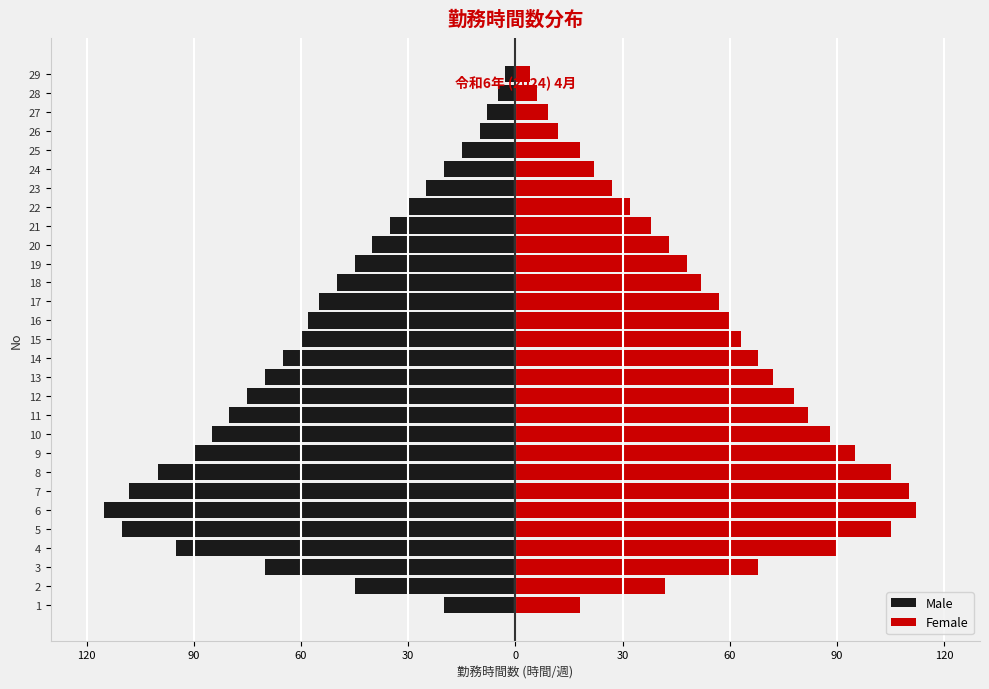

What is the average value of the Female series?

56